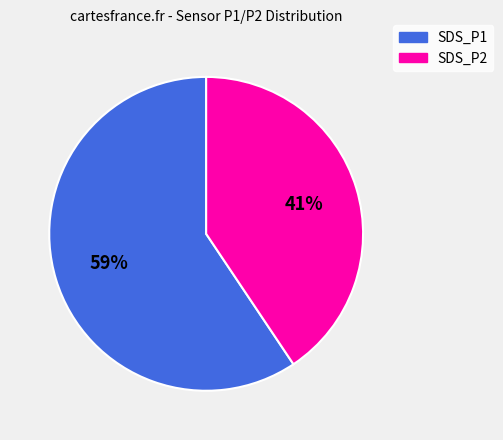

To the nearest percent, what is the average slice percentage?

50%